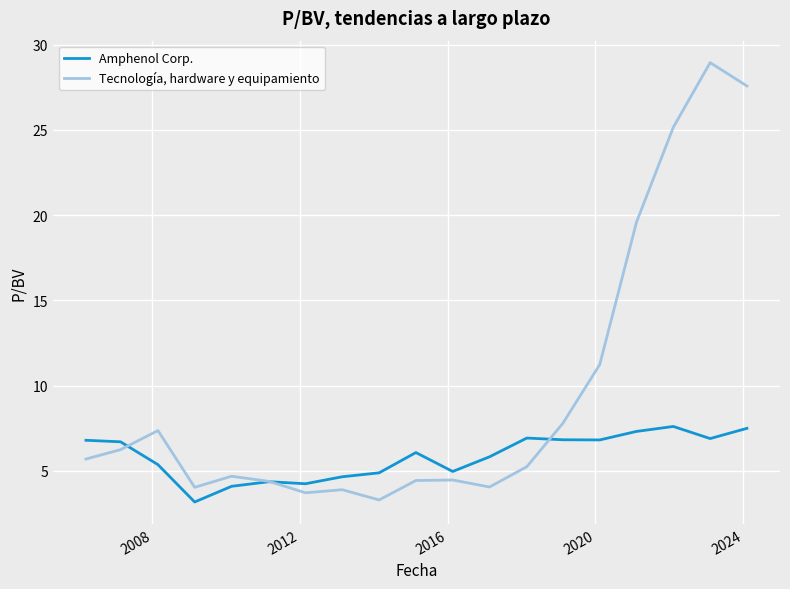

True or false: Amphenol Corp. and Tecnología, hardware y equipamiento intersect in this chart.

True